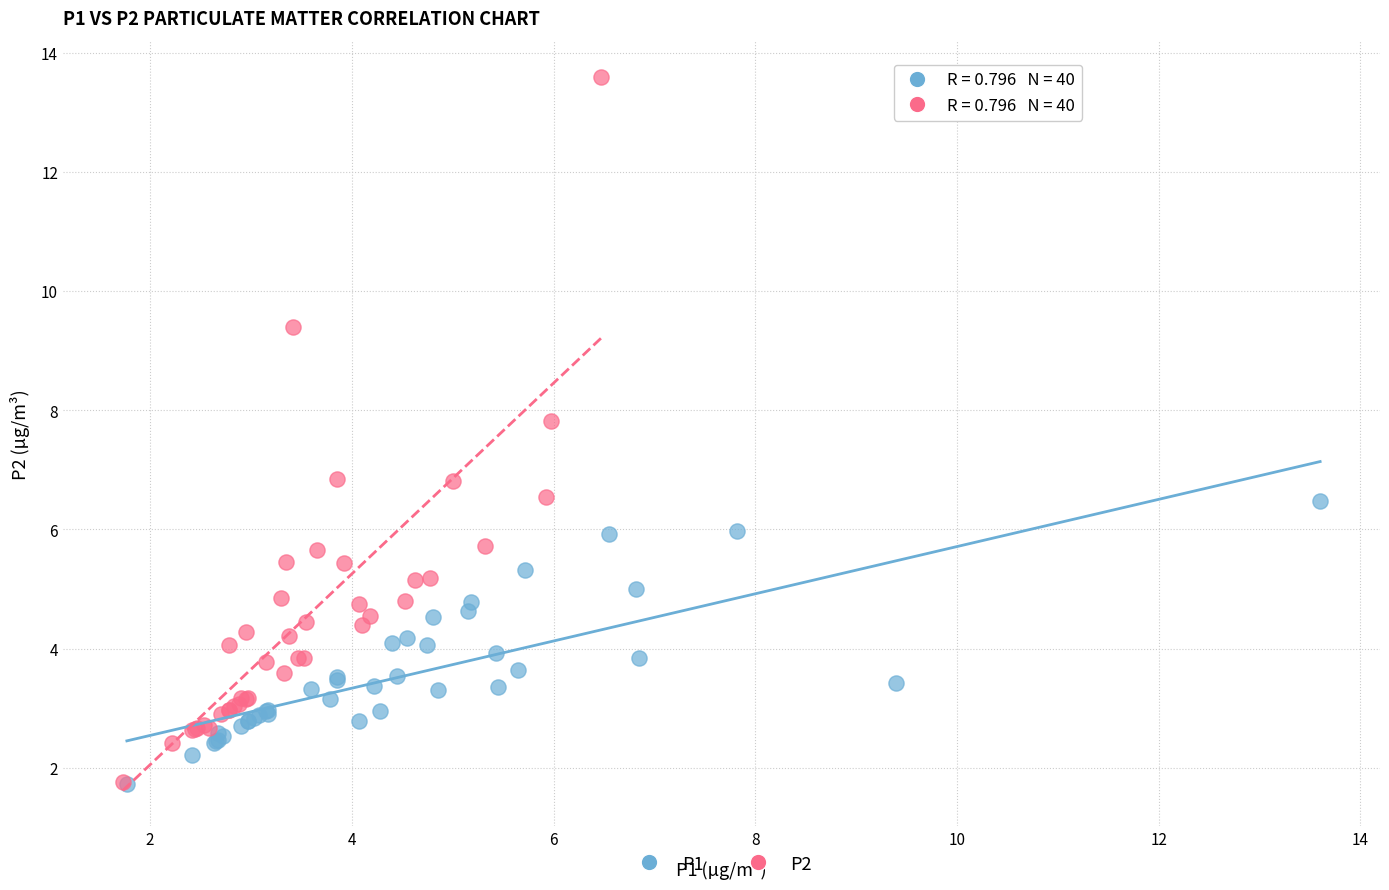

Which series has the largest Y range (max minus min)?

P2